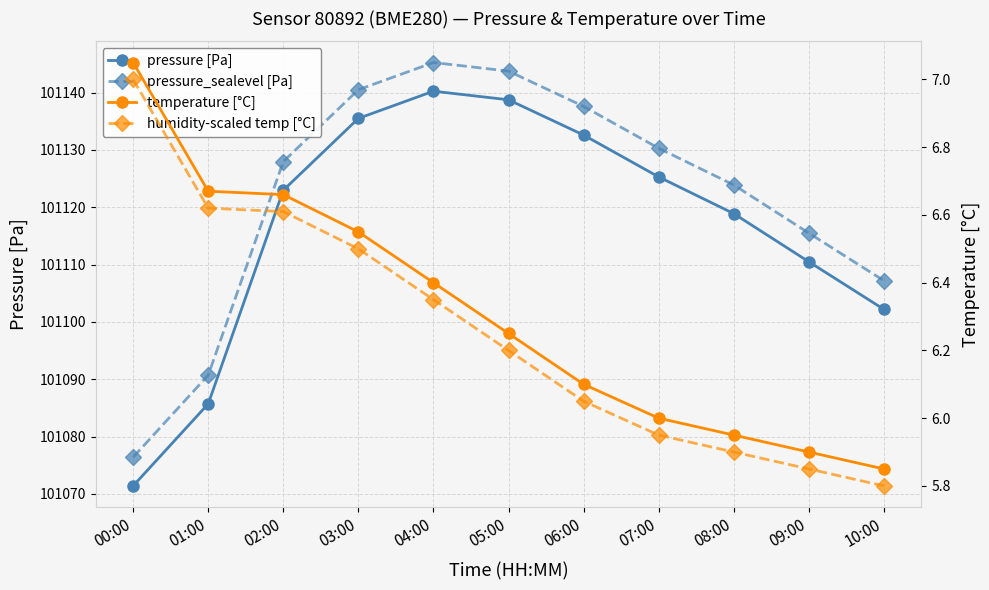

Reading left to right, what are all the values shown in this chart?

pressure [Pa]: 00:00=101071.4	01:00=101085.7	02:00=101123.0	03:00=101135.5	04:00=101140.2	05:00=101138.8	06:00=101132.6	07:00=101125.3	08:00=101118.9	09:00=101110.5	10:00=101102.2
pressure_sealevel [Pa]: 00:00=101076.4	01:00=101090.7	02:00=101128.0	03:00=101140.5	04:00=101145.2	05:00=101143.8	06:00=101137.6	07:00=101130.3	08:00=101123.9	09:00=101115.5	10:00=101107.2
temperature [°C]: 00:00=7.0	01:00=6.7	02:00=6.7	03:00=6.5	04:00=6.4	05:00=6.2	06:00=6.1	07:00=6.0	08:00=6.0	09:00=5.9	10:00=5.8
humidity-scaled temp [°C]: 00:00=7.0	01:00=6.6	02:00=6.6	03:00=6.5	04:00=6.4	05:00=6.2	06:00=6.0	07:00=6.0	08:00=5.9	09:00=5.9	10:00=5.8